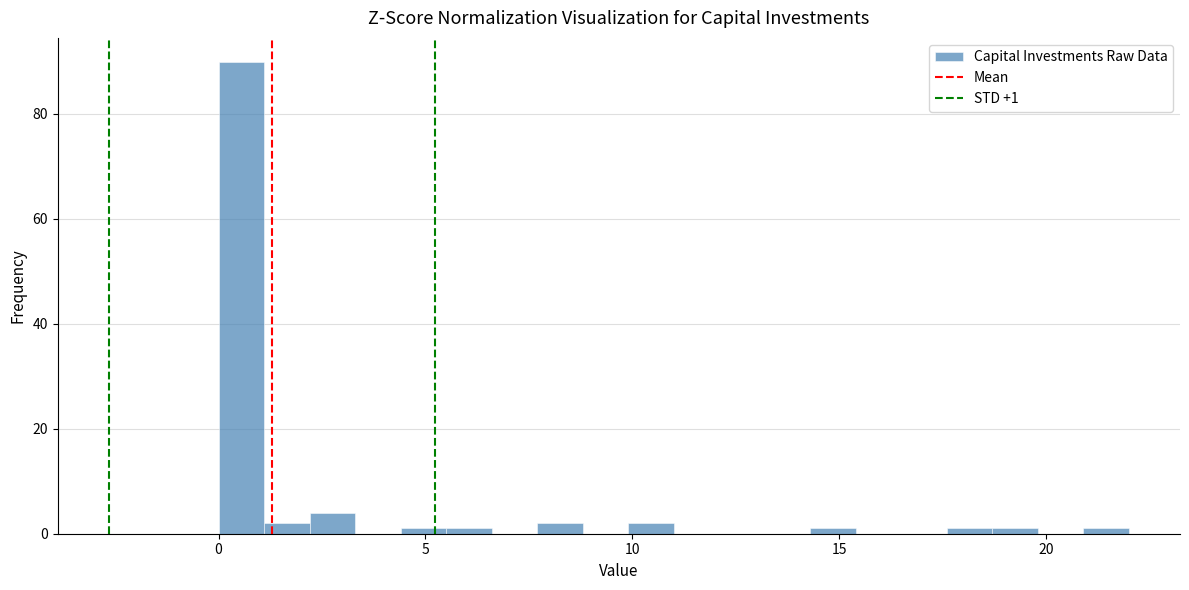

Around what value on the x-axis is the tallest bar? Give the approximate position of its centre, as read against the axis.

0.5